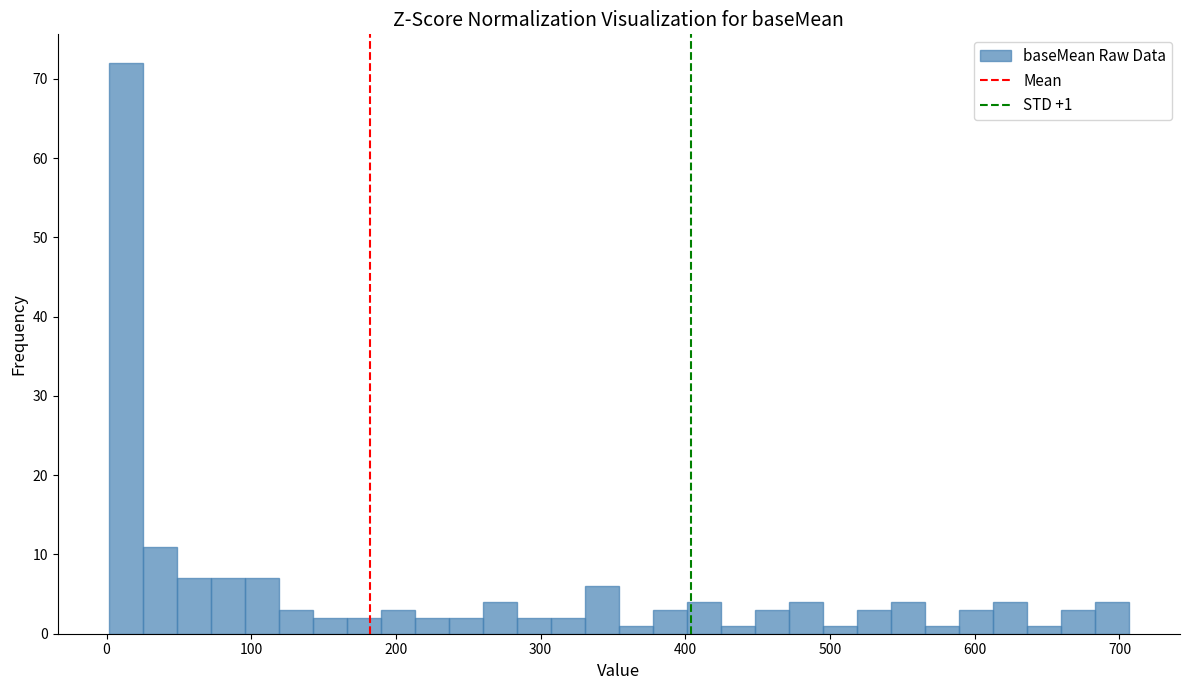

Around what value on the x-axis is the tallest bar? Give the approximate position of its centre, as read against the axis.

10